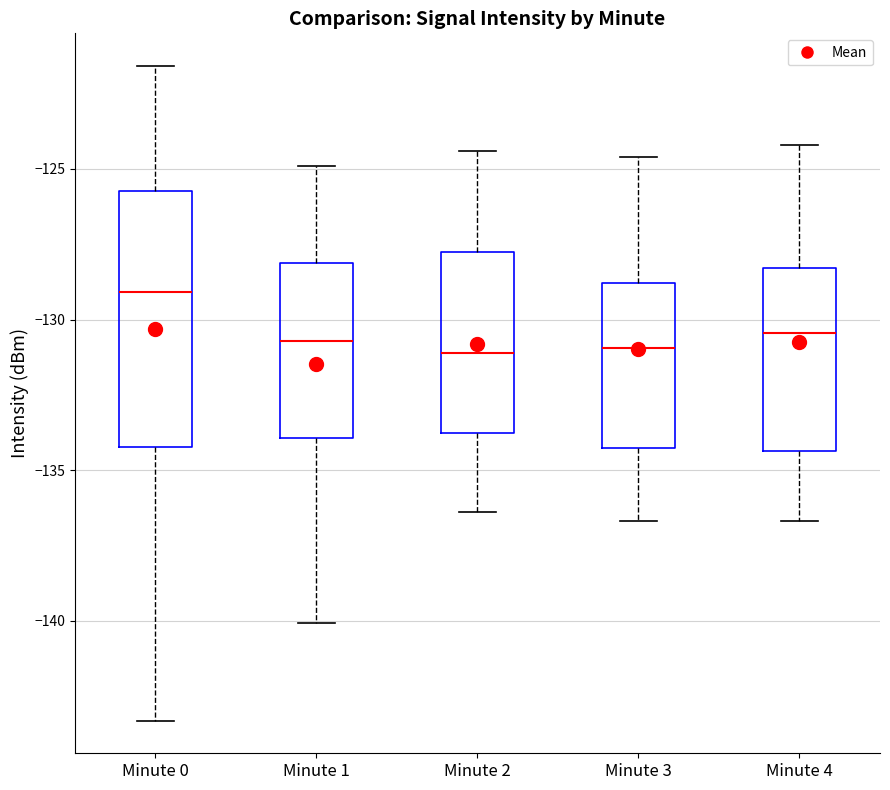

Reading left to right, read every box against the y-axis: the position of its median line, the range the box covers, and the ends of its whiskers. The values are not printed on the chart, so give them approximately, as read against the axis.

Minute 0: median -129.0, box -134.0 to -125.5, whiskers -143.5 to -121.5
Minute 1: median -130.5, box -134.0 to -128.0, whiskers -140.0 to -125.0
Minute 2: median -131.0, box -133.5 to -128.0, whiskers -136.5 to -124.5
Minute 3: median -131.0, box -134.0 to -129.0, whiskers -136.5 to -124.5
Minute 4: median -130.5, box -134.5 to -128.5, whiskers -136.5 to -124.0